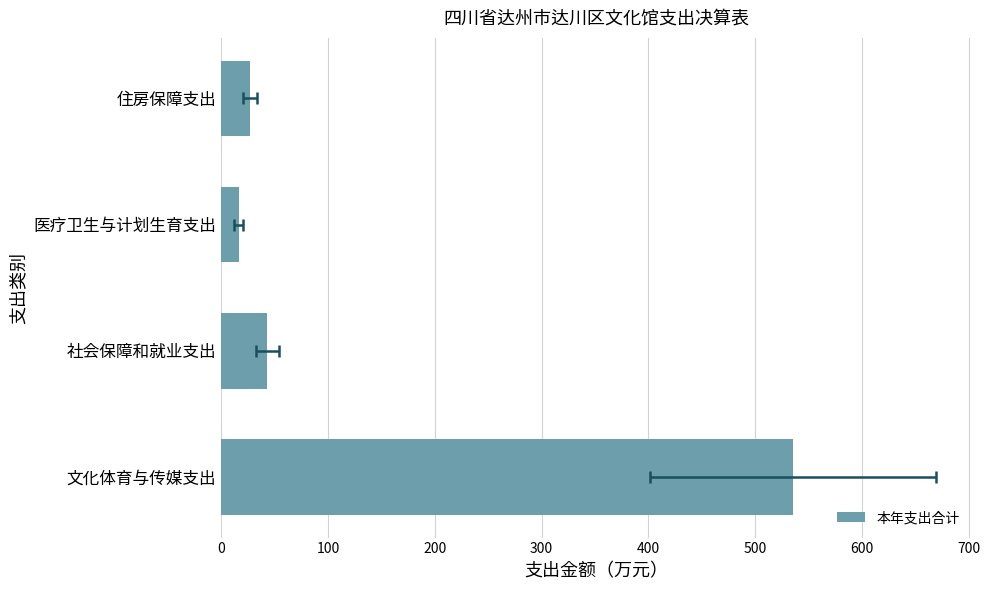

Does the chart contain stacked bars?

No